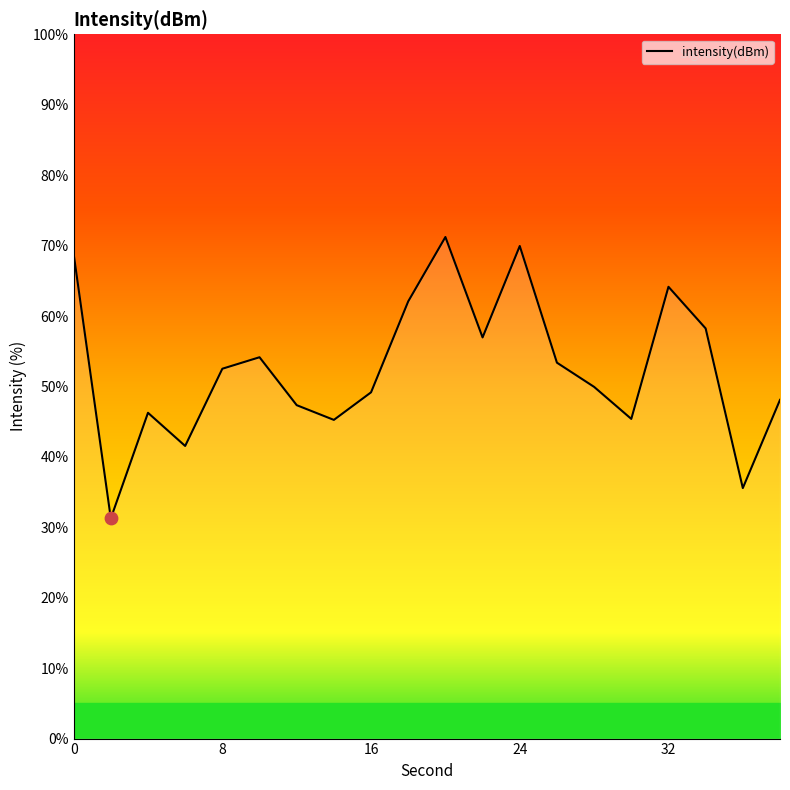

What is the maximum value shown in the chart?

71.2